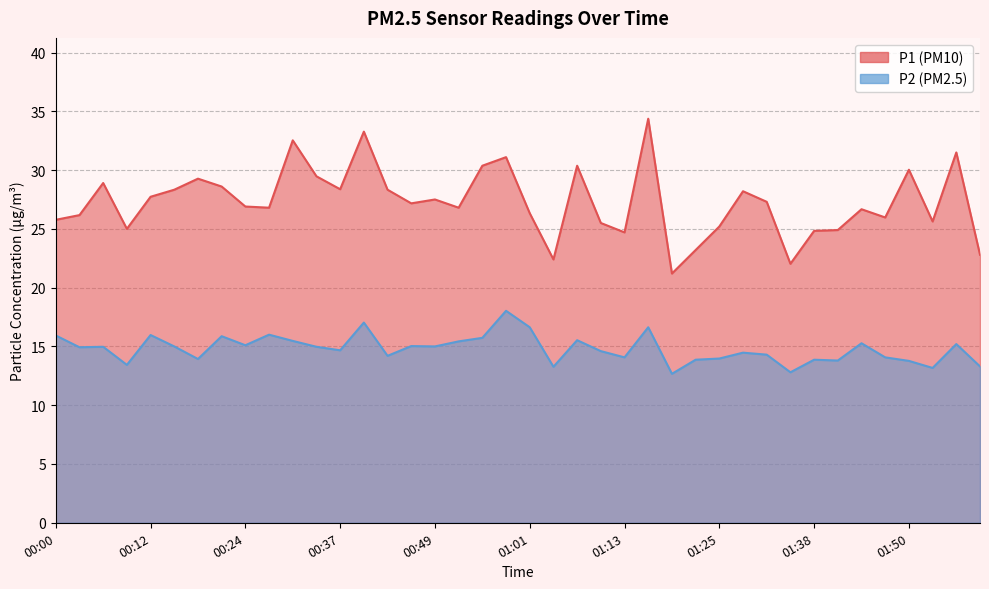

Is it true that P2 equals 15.5 at 00:31?

True